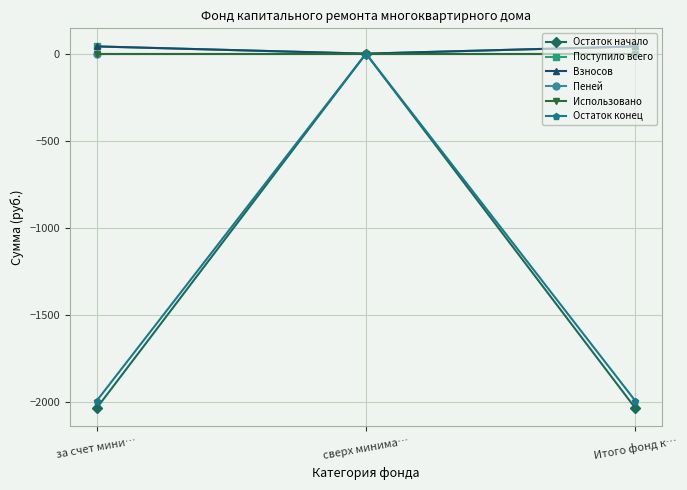

Between за счет мини… and сверх минима…, which is larger?

сверх минима…